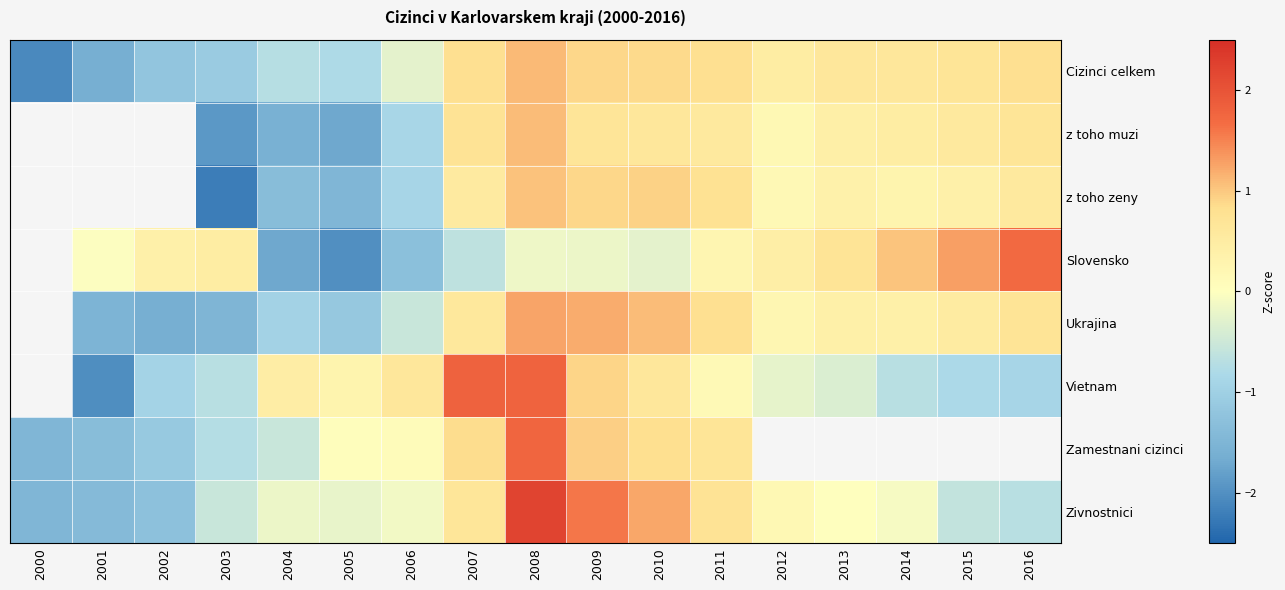

Is it true that Zivnostnici equals 0.7 at 2011?

True